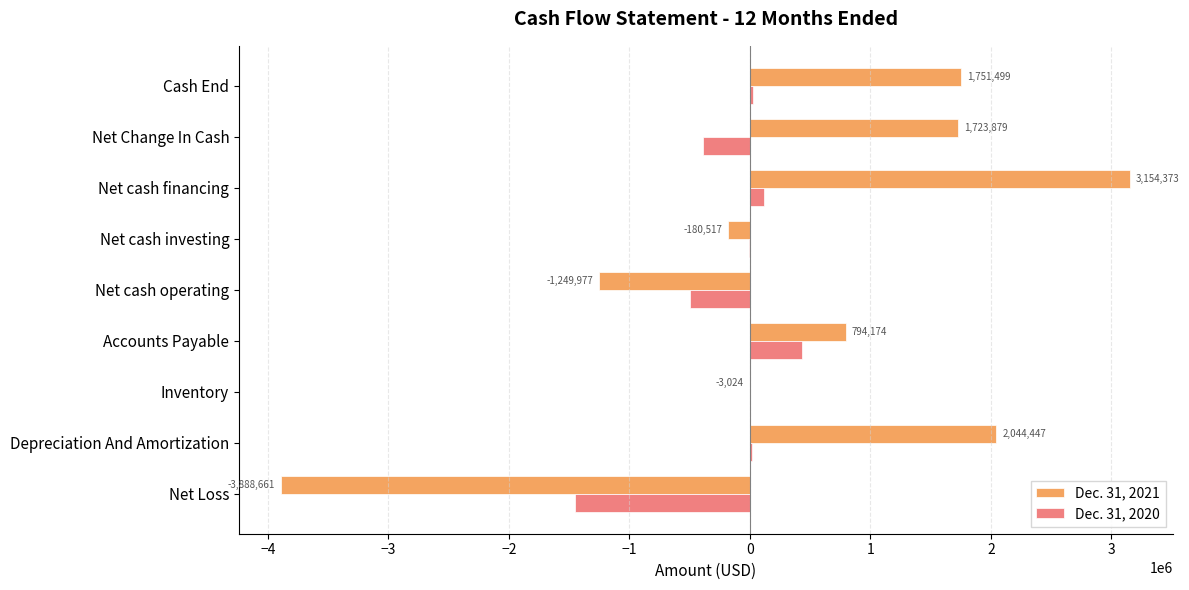

What is the total value across all series at Net Change In Cash?

1337085